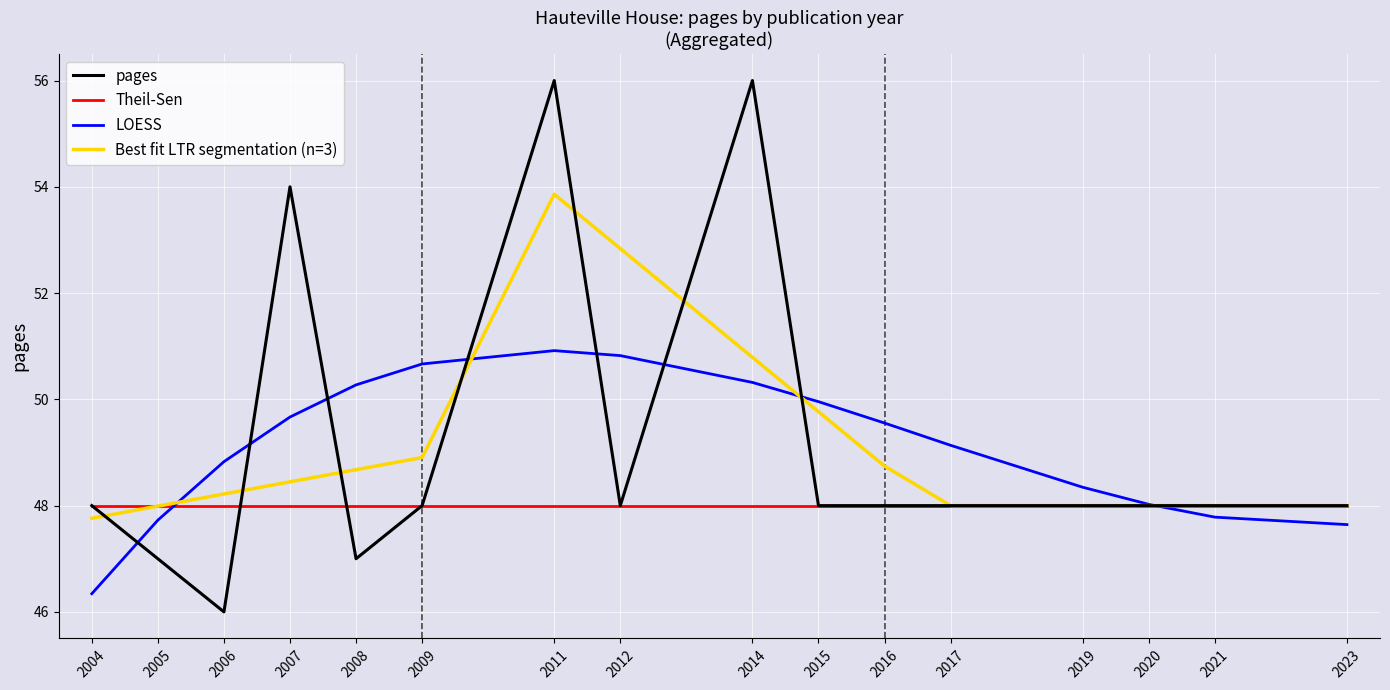

What is the difference between the highest and lowest values at 2008?

3.3